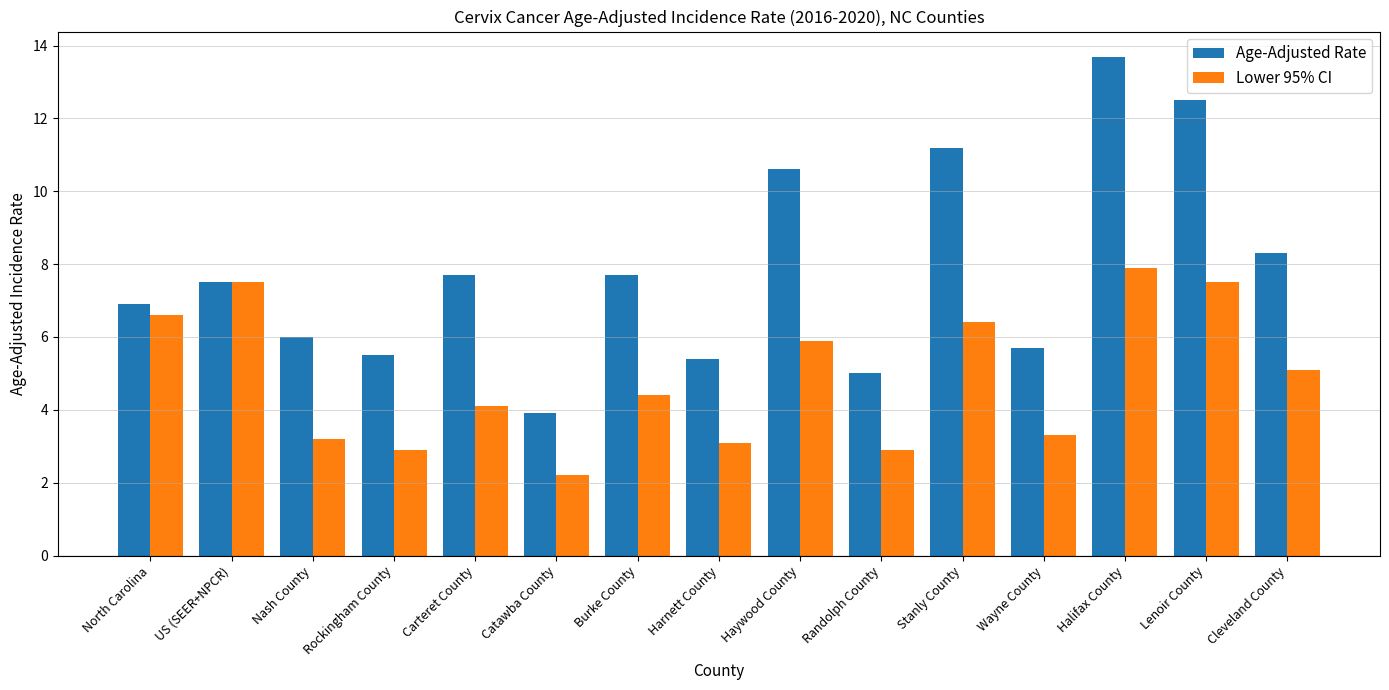

Which category has the lowest value across all series?

Catawba County